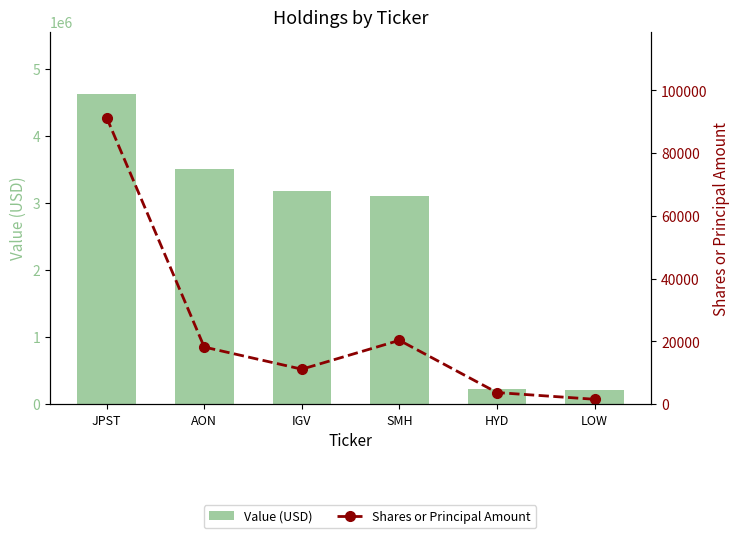

Reading left to right, list all the values displayed in this chart.

Value (USD): 4631000	3508000	3173000	3111000	221000	214000
Shares or Principal Amount: 91297	18216	11164	20357	3722	1582